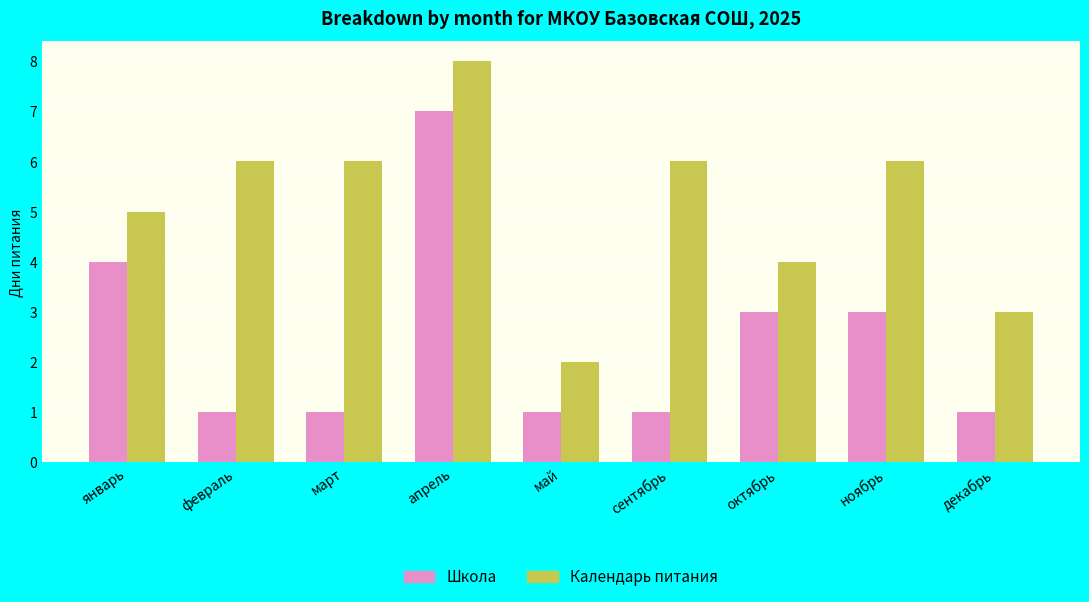

How many distinct data groups are displayed?

2